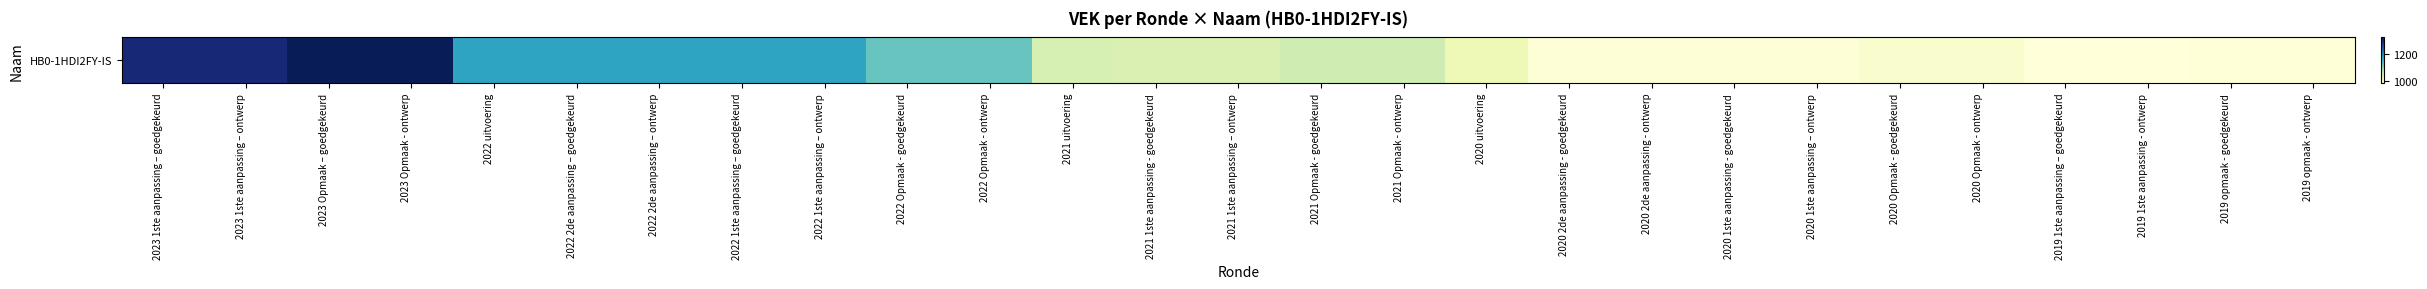

Reading left to right, extract all data points from this chart.

2023 1ste aanpassing – goedgekeurd=1302	2023 1ste aanpassing – ontwerp=1302	2023 Opmaak – goedgekeurd=1324	2023 Opmaak - ontwerp=1324	2022 uitvoering=1174	2022 2de aanpassing – goedgekeurd=1174	2022 2de aanpassing – ontwerp=1174	2022 1ste aanpassing – goedgekeurd=1174	2022 1ste aanpassing – ontwerp=1174	2022 Opmaak - goedgekeurd=1127	2022 Opmaak - ontwerp=1127	2021 uitvoering=1053	2021 1ste aanpassing - goedgekeurd=1048	2021 1ste aanpassing – ontwerp=1048	2021 Opmaak - goedgekeurd=1060	2021 Opmaak - ontwerp=1060	2020 uitvoering=1021	2020 2de aanpassing - goedgekeurd=989	2020 2de aanpassing - ontwerp=989	2020 1ste aanpassing - goedgekeurd=989	2020 1ste aanpassing – ontwerp=989	2020 Opmaak - goedgekeurd=997	2020 Opmaak - ontwerp=997	2019 1ste aanpassing – goedgekeurd=984	2019 1ste aanpassing - ontwerp=984	2019 opmaak - goedgekeurd=986	2019 opmaak - ontwerp=986